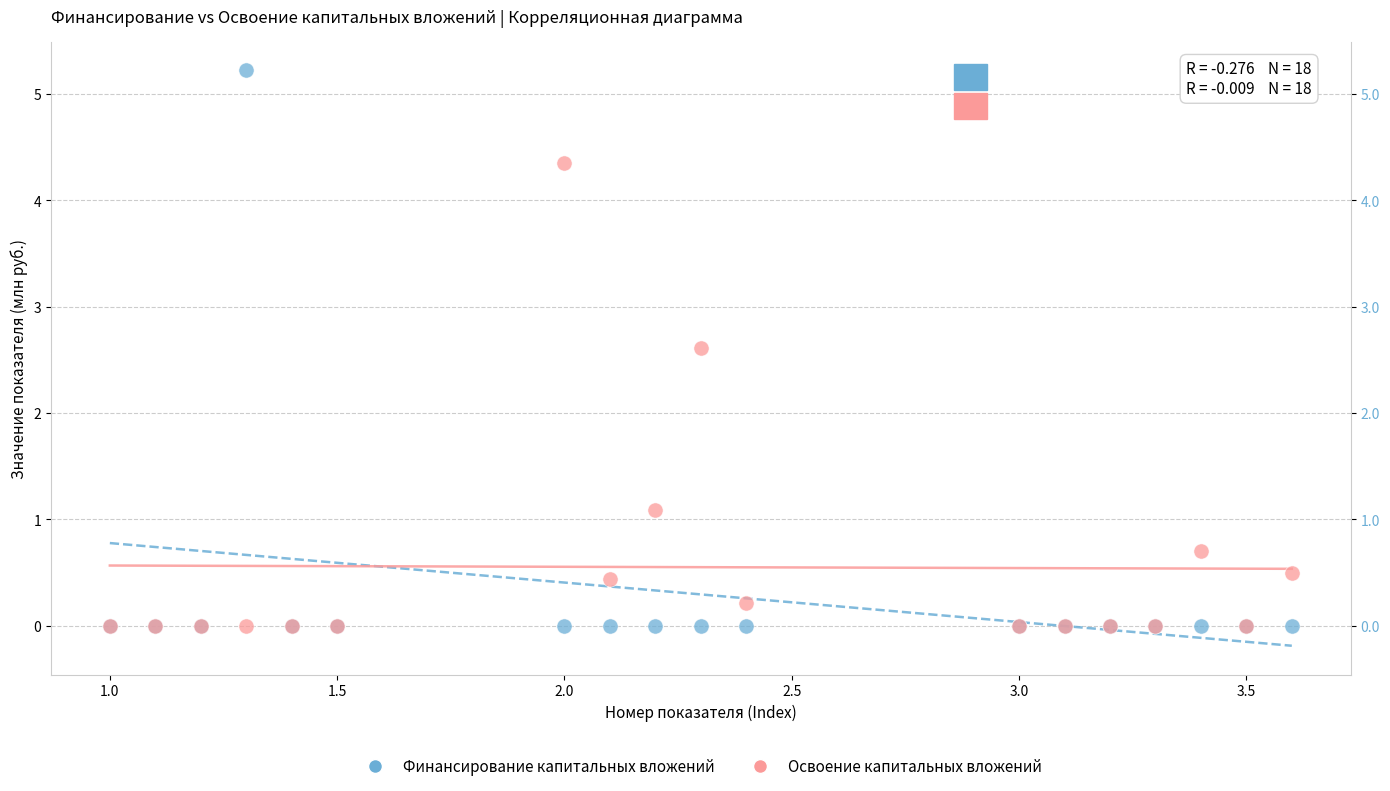

Which series reaches the maximum Y coordinate?

Финансирование капитальных вложений